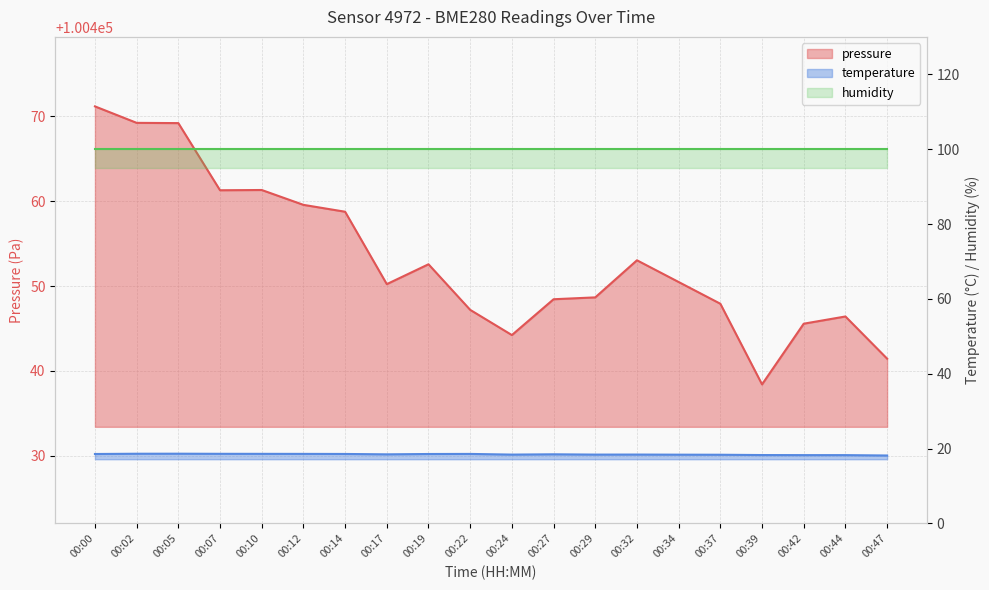

True or false: temperature and pressure cross at least once.

False